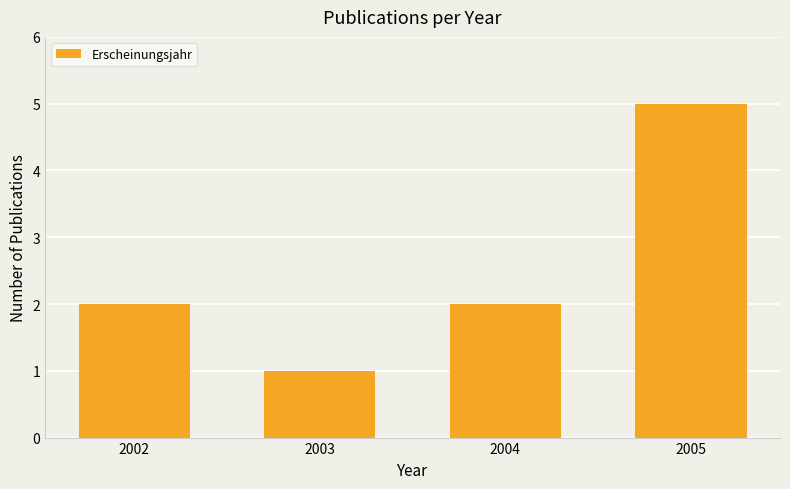

Does the chart contain stacked bars?

No